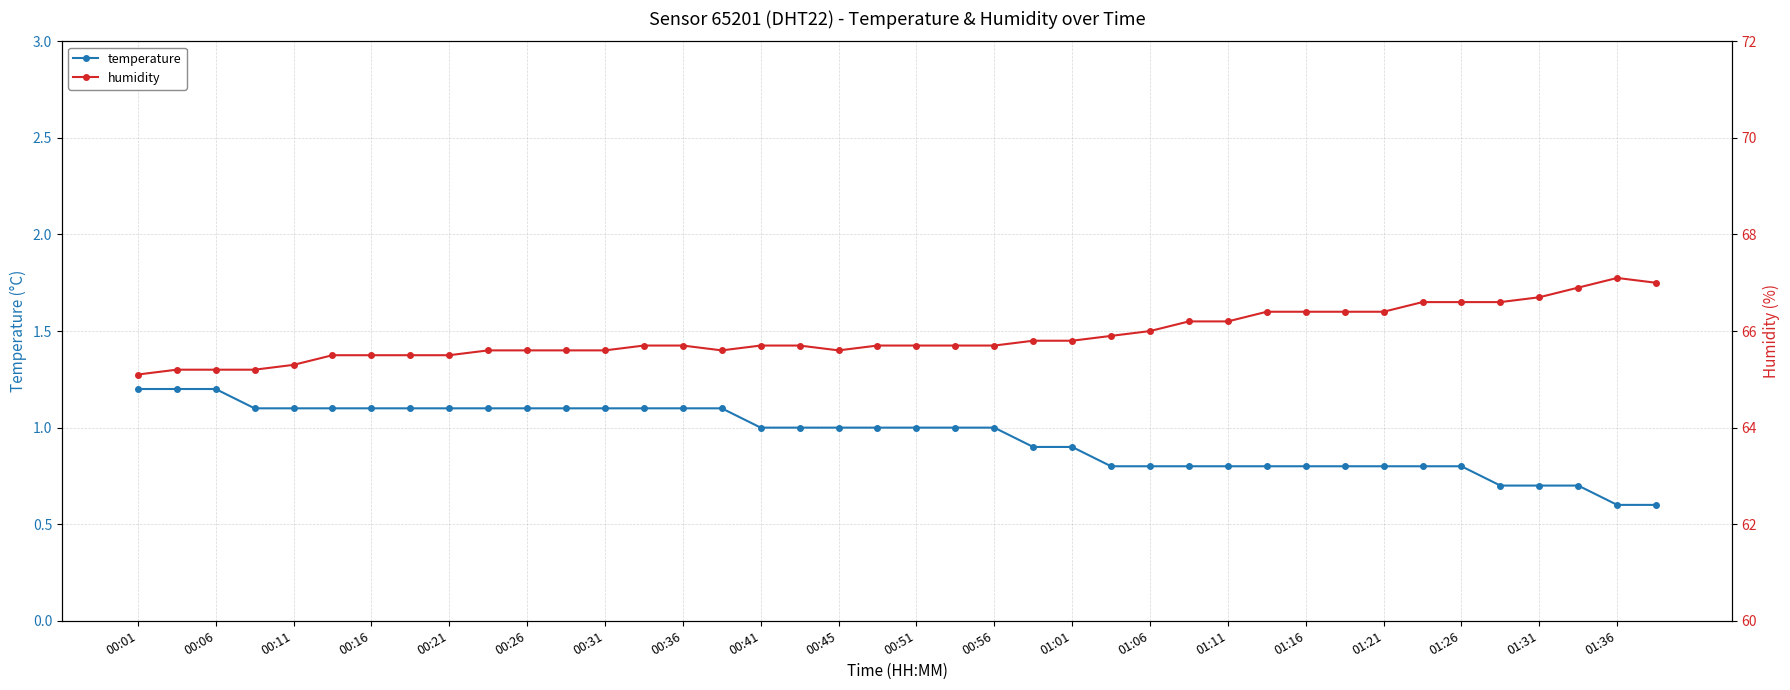

What is the lowest value of the temperature series?

0.6